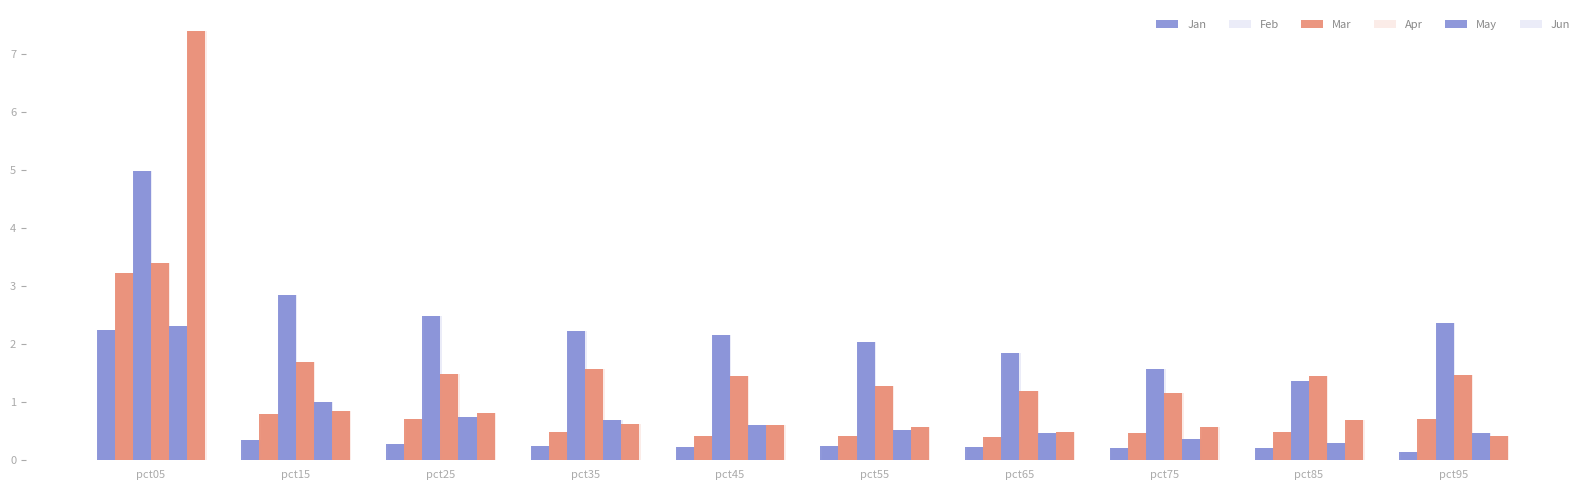

What is the difference between the maximum and minimum values in the Jun series?

7.0